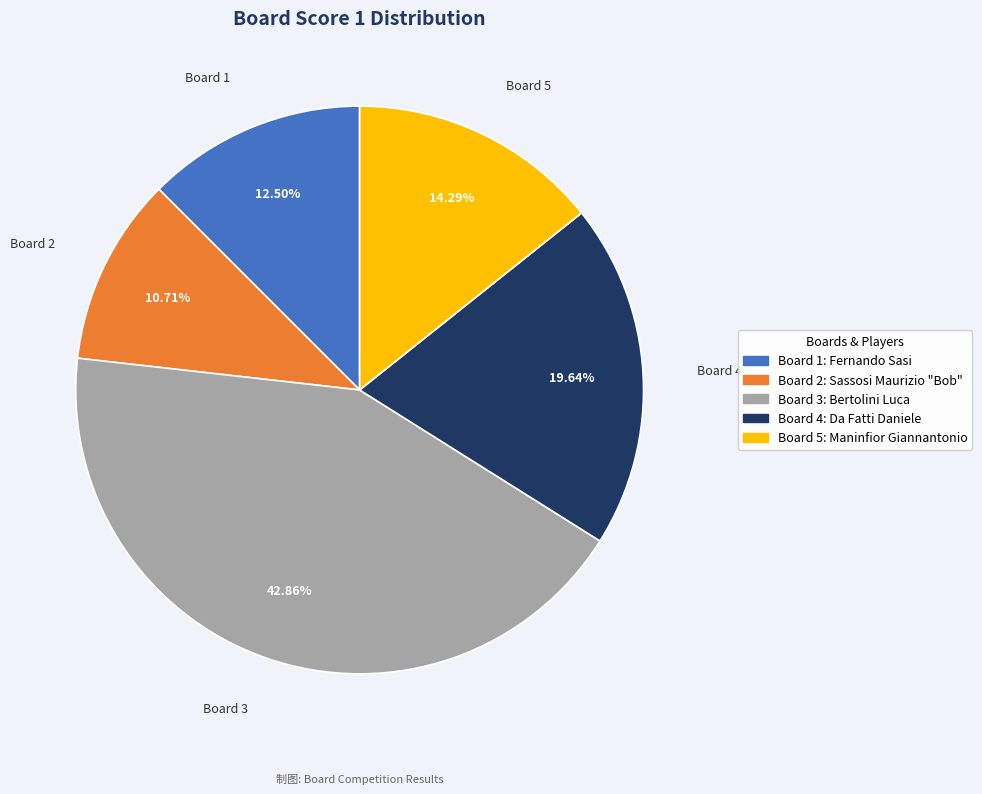

Is there any slice that represents more than half of the pie?

No